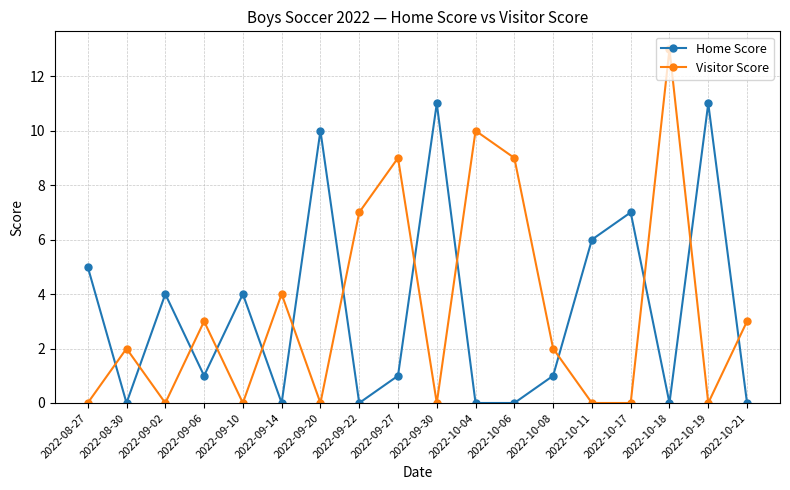

The value of Visitor Score at 2022-10-18 is 18. True or false?

False